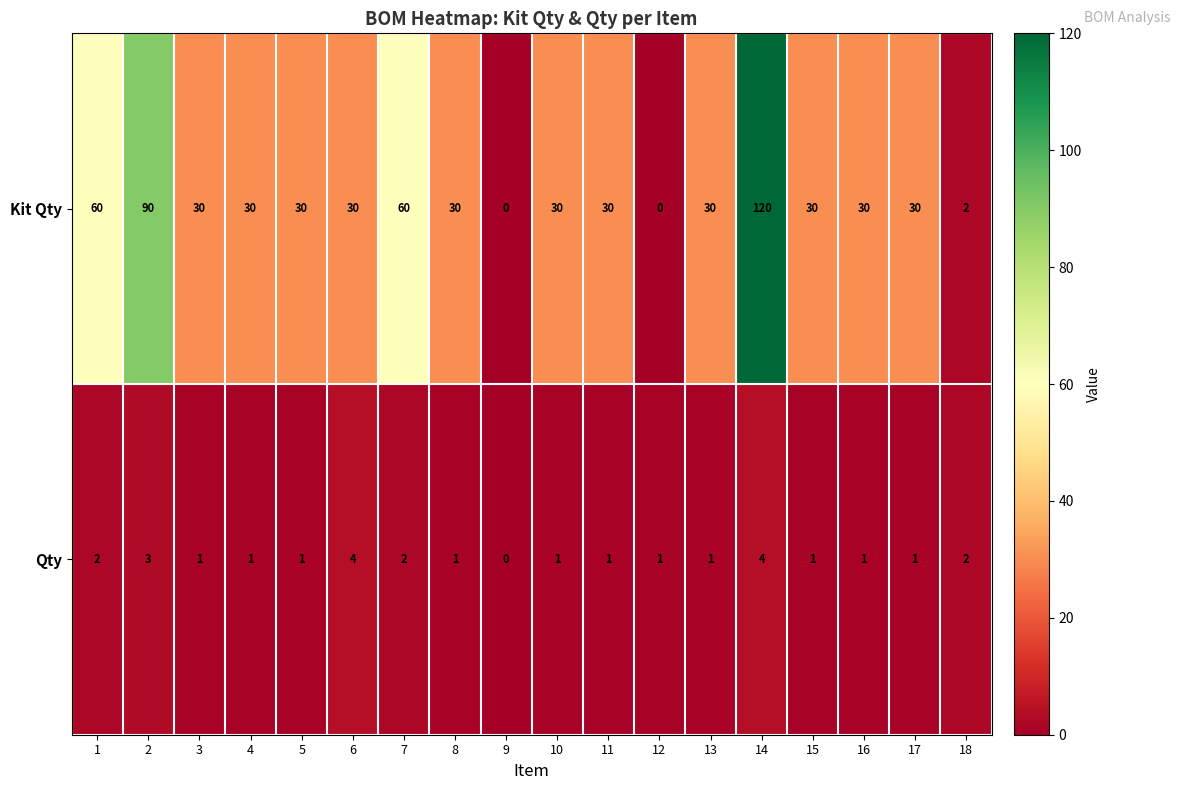

Count the number of categories in the chart.

18